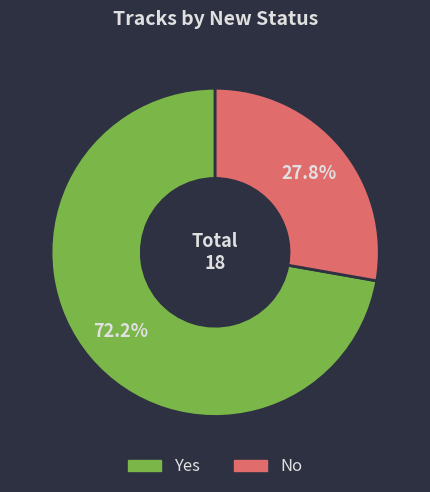

To the nearest percent, what is the combined percentage of Yes and No?

100%